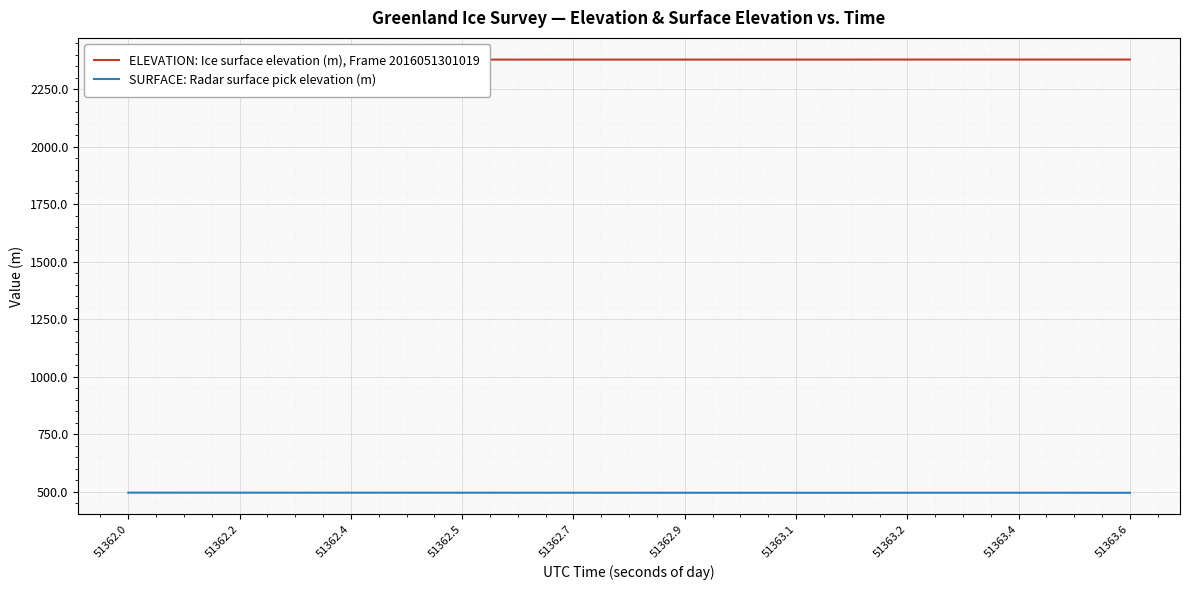

How many categories are shown in the chart?

40